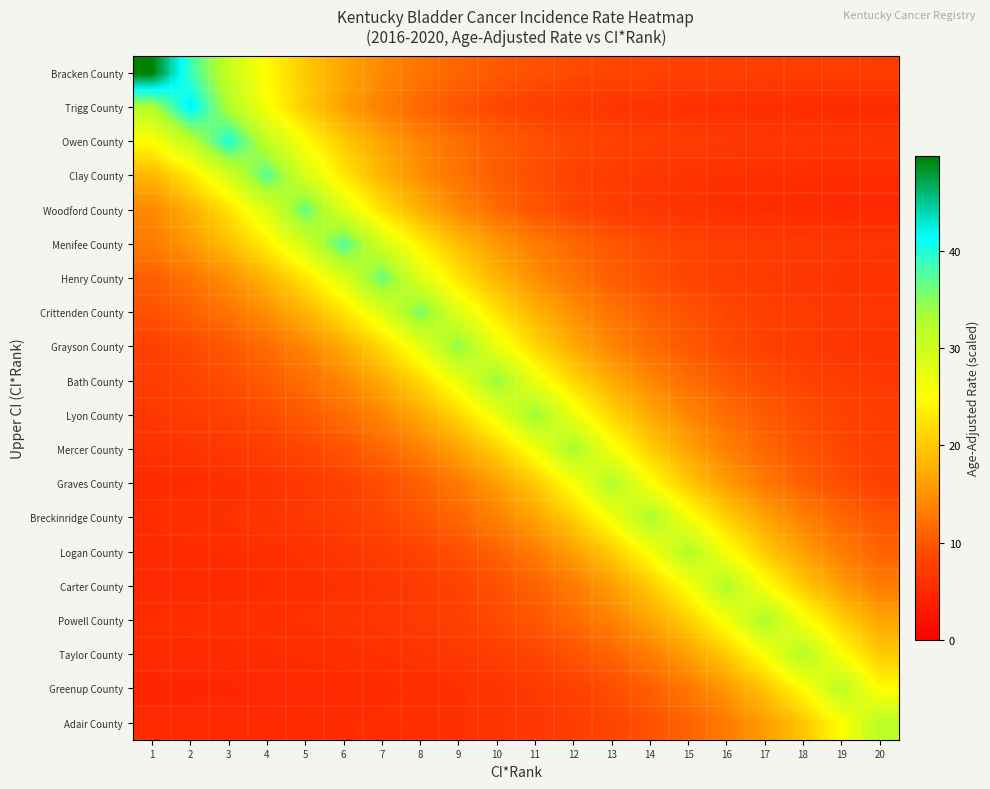

How many categories are shown in the chart?

20